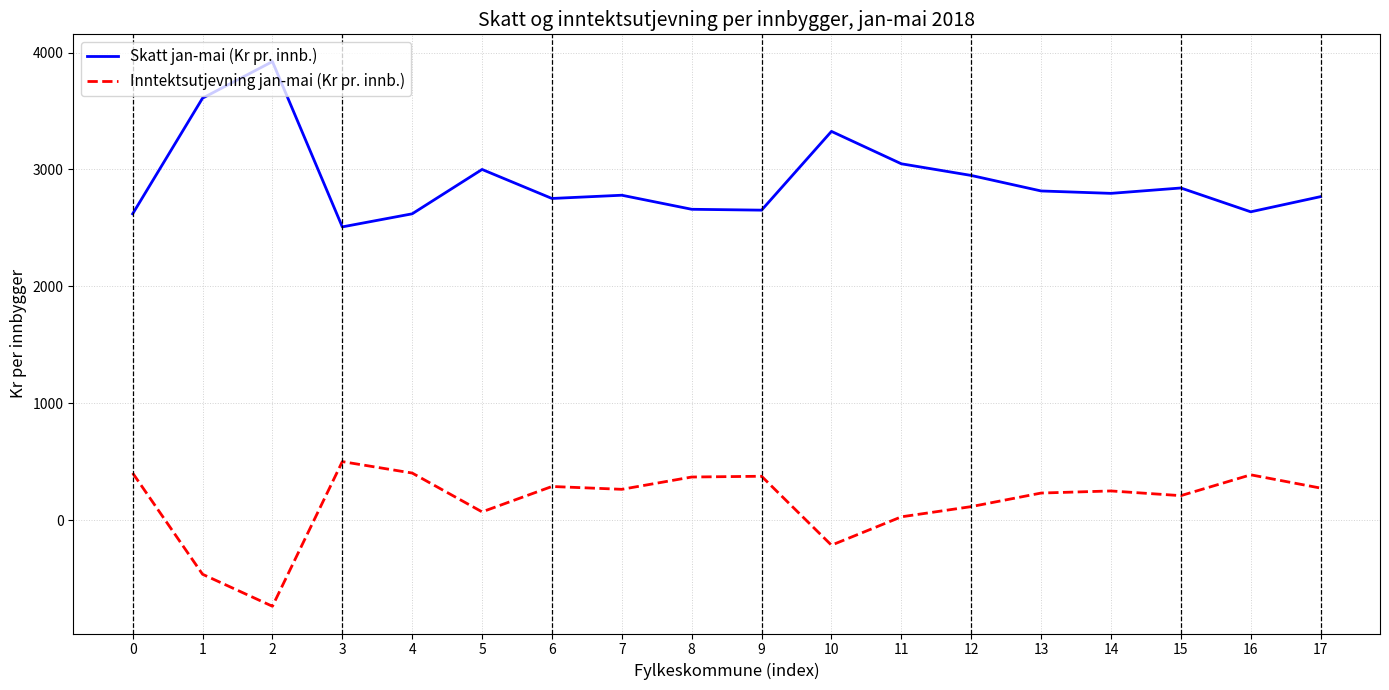

True or false: Skatt jan-mai (Kr pr. innb.) and Inntektsutjevning jan-mai (Kr pr. innb.) intersect in this chart.

False